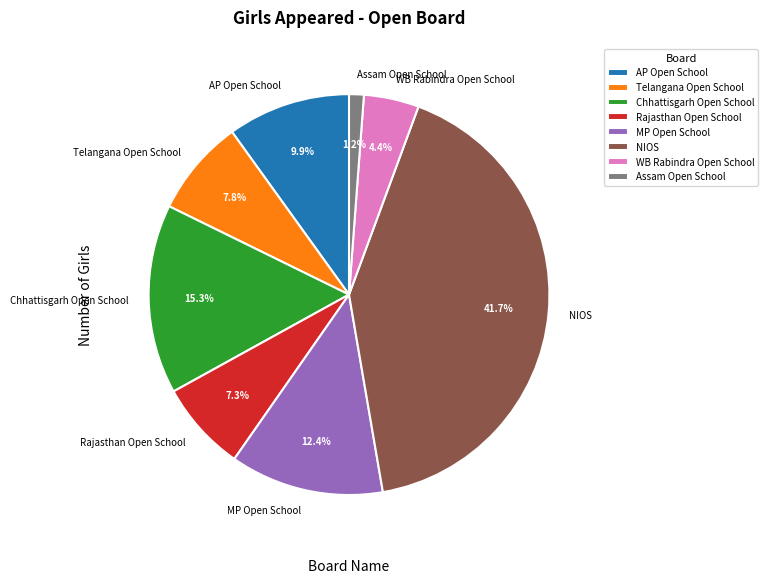

To the nearest percent, what is the average slice percentage?

12%